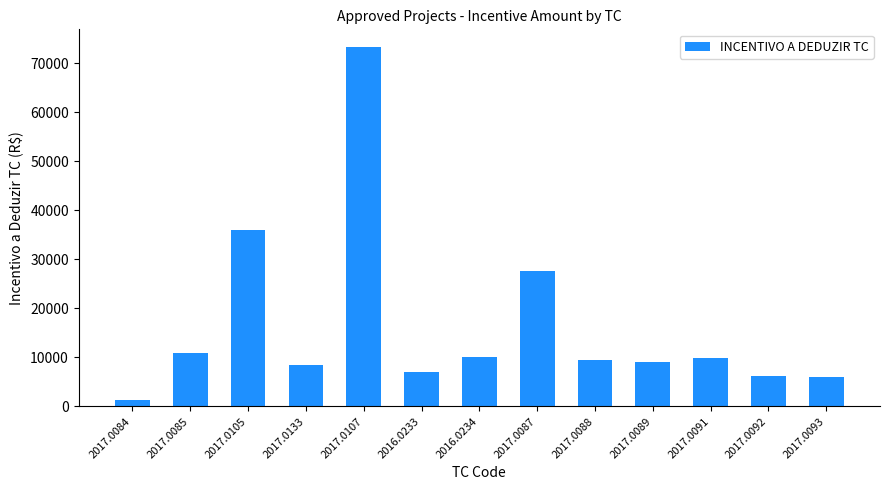

What is the value of the 10th bar from the left?

9047.3